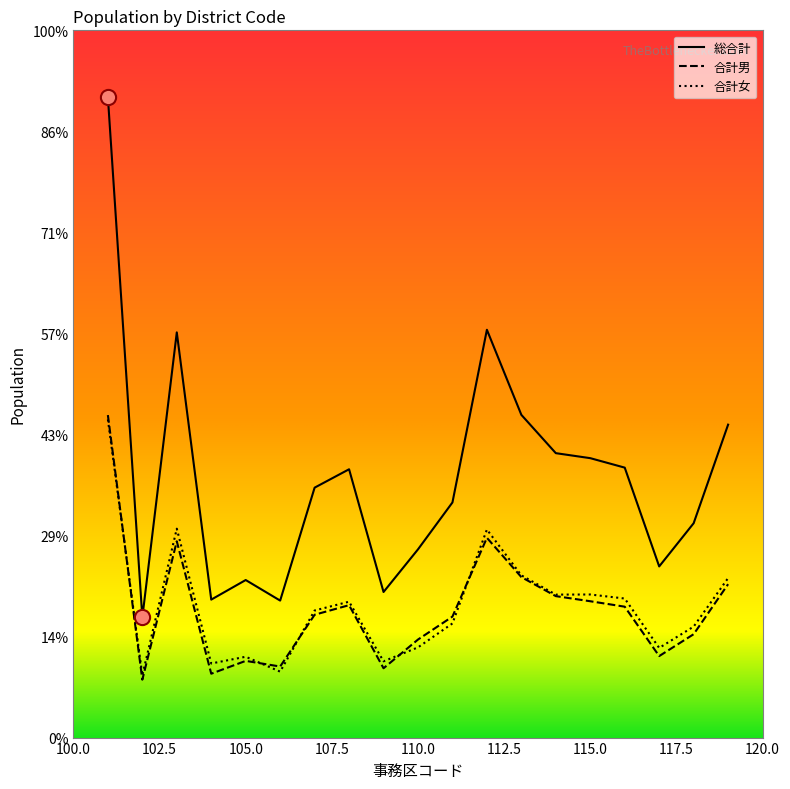

Is this an area chart (filled region under the line)?

No